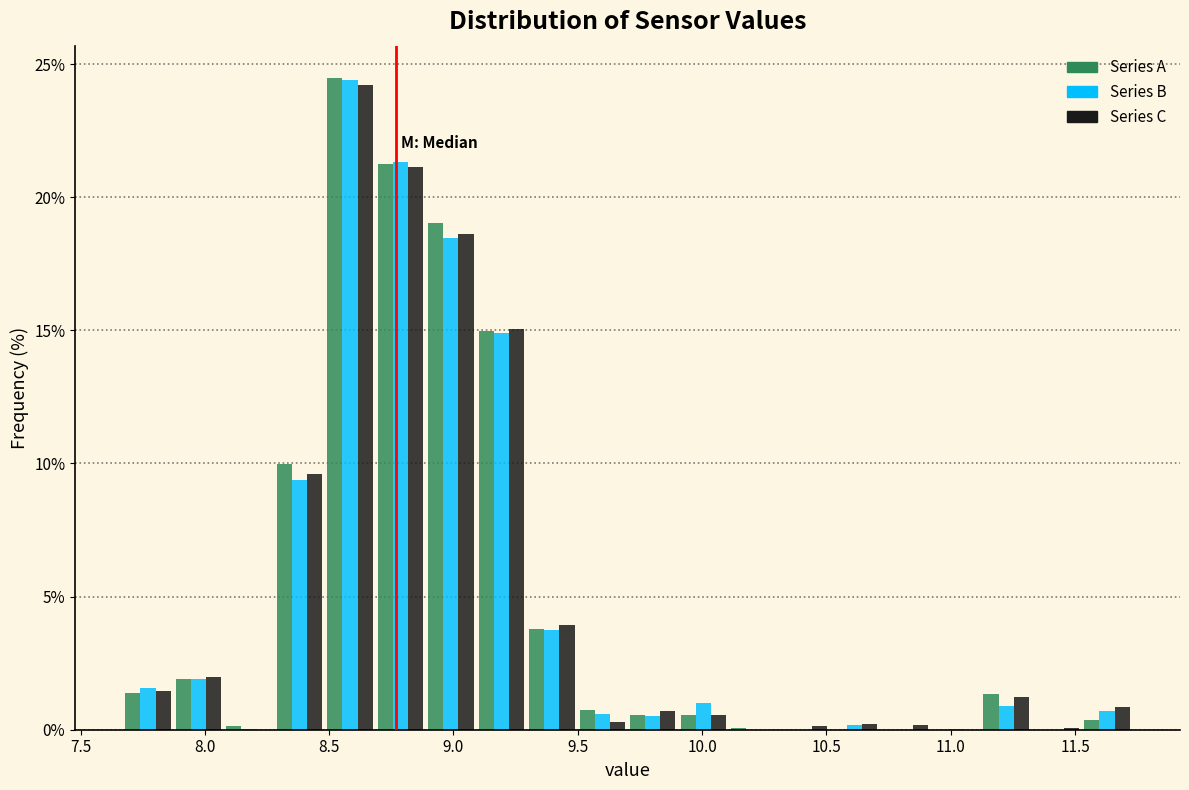

In the Series C series, which range on the x-axis has the tallest bar?

8.50 to 8.70